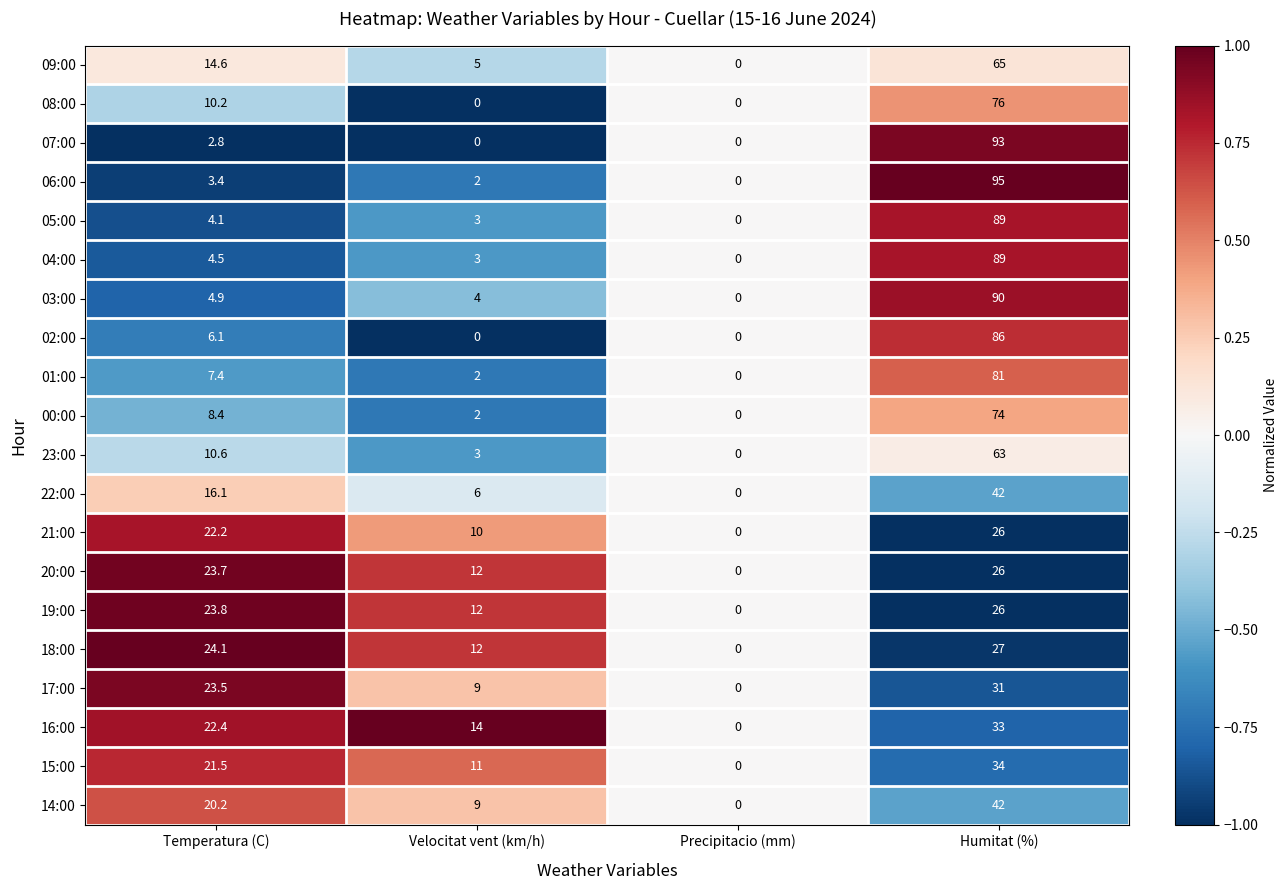

What is the total value across all series at Humitat (%)?

1188.0